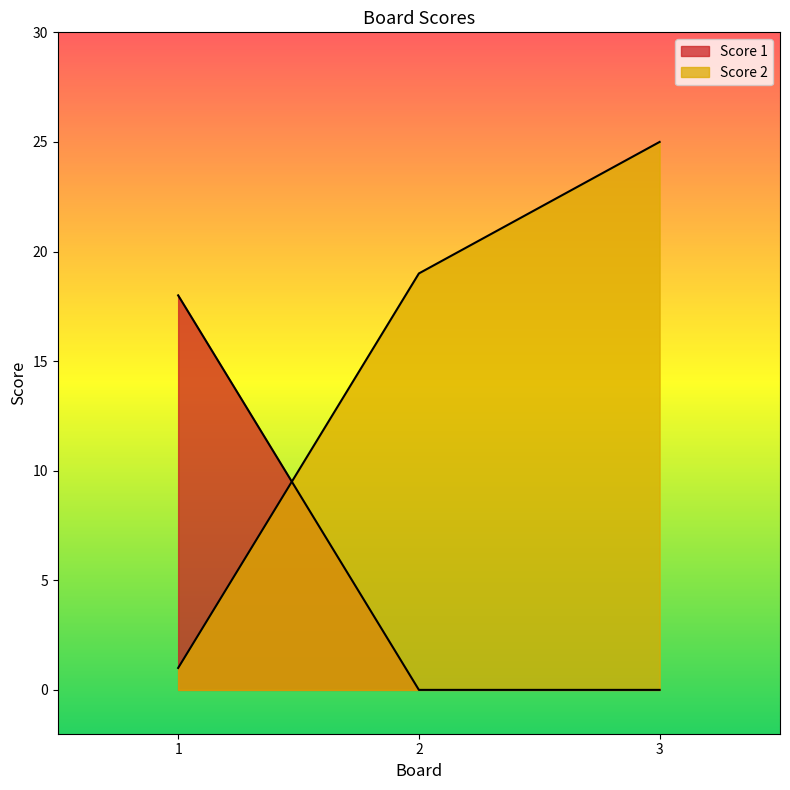

How many lines are shown in the chart?

2